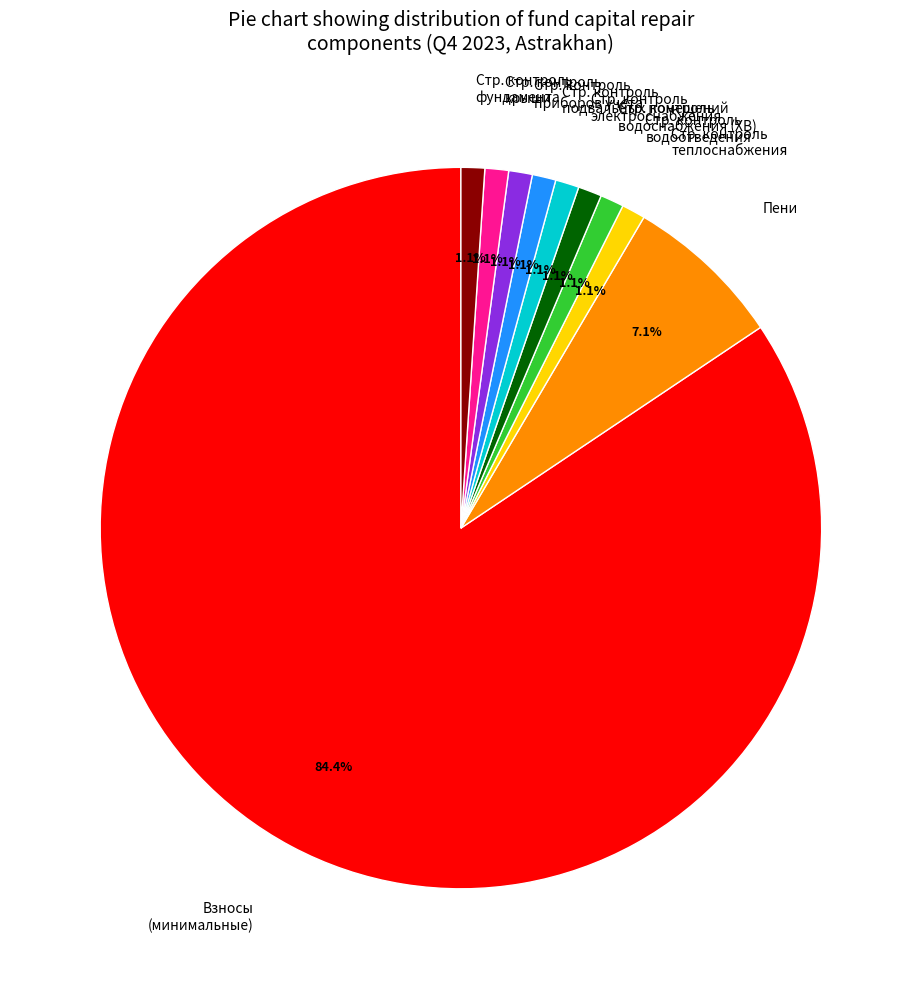

Combined, what portion of the pie is Стр. контроль водоотведения and Пени?

8.2%